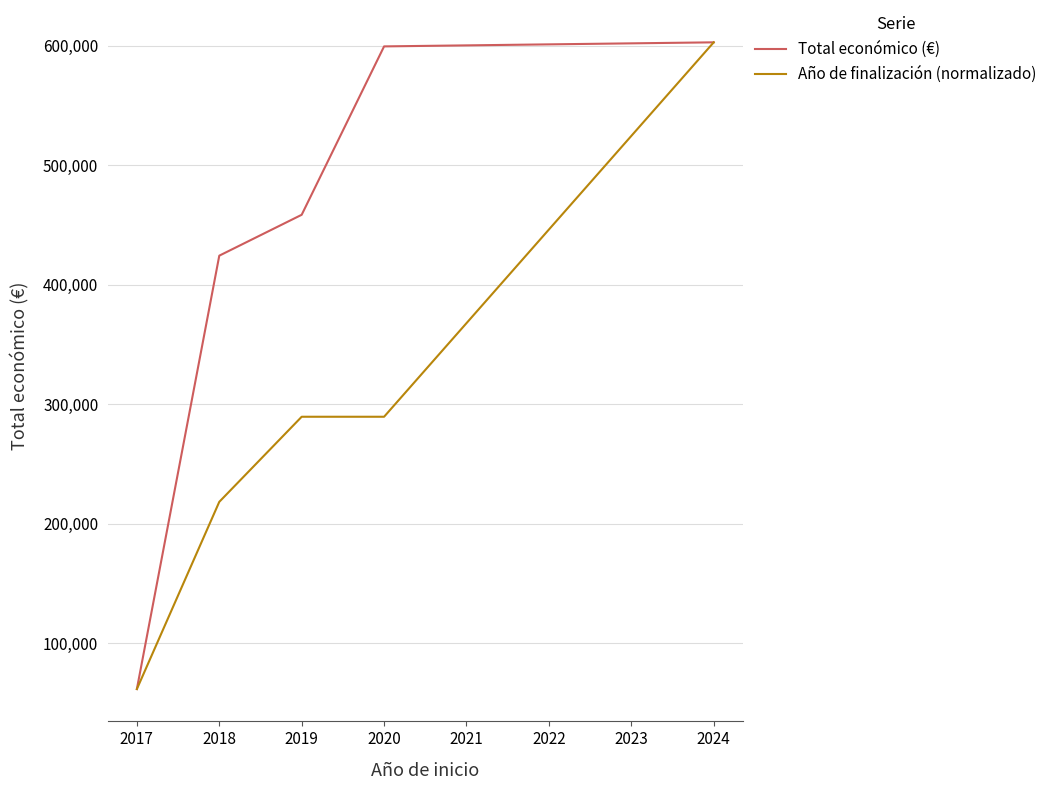

Rank the series at 2018 from lowest to highest value.

Año de finalización (normalizado), Total económico (€)